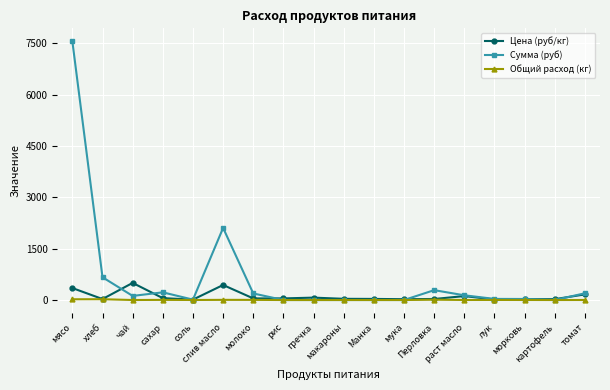

List the series in order of their overall mean, highest first.

Сумма (руб), Цена (руб/кг), Общий расход (кг)